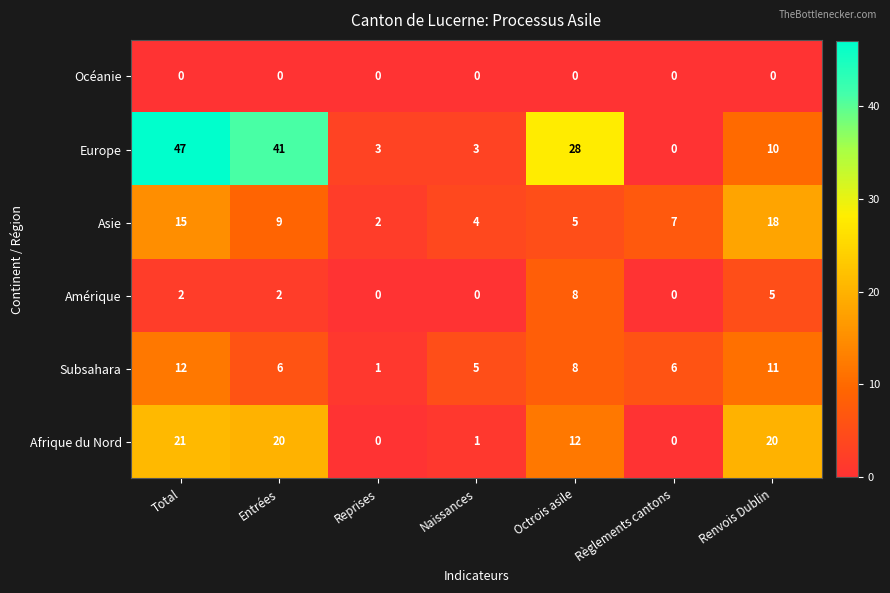

What is the total value across all series at Total?

97